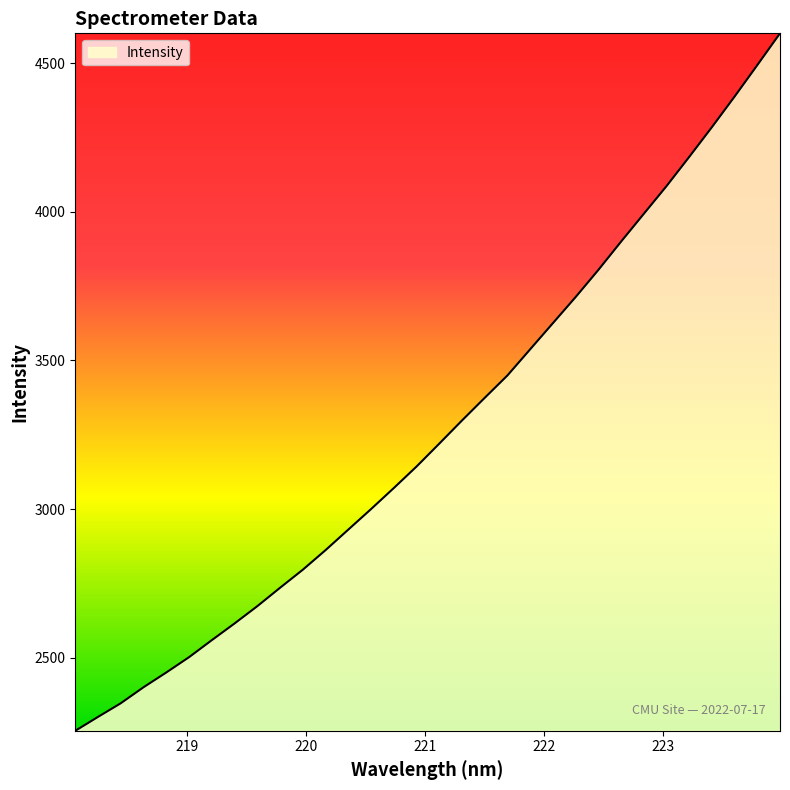

What is the smallest value displayed?

2254.3